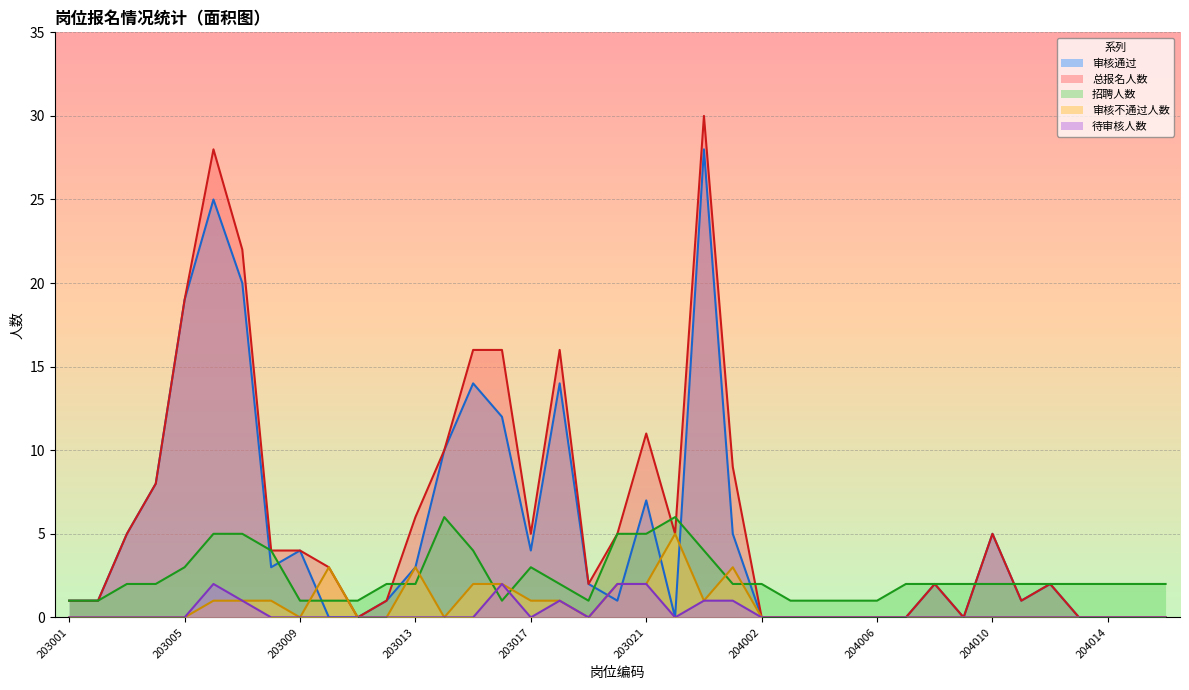

Reading right to left, transcribe all the data shown in this chart.

审核通过: 204016=0	204015=0	204014=0	204013=0	204012=2	204011=1	204010=5	204009=0	204008=2	204007=0	204006=0	204005=0	204004=0	204003=0	204002=0	204001=5	203023=28	203022=0	203021=7	203020=1	203019=2	203018=14	203017=4	203016=12	203015=14	203014=10	203013=3	203012=1	203011=0	203010=0	203009=4	203008=3	203007=20	203006=25	203005=19	203004=8	203003=5	203002=1	203001=1
总报名人数: 204016=0	204015=0	204014=0	204013=0	204012=2	204011=1	204010=5	204009=0	204008=2	204007=0	204006=0	204005=0	204004=0	204003=0	204002=0	204001=9	203023=30	203022=5	203021=11	203020=5	203019=2	203018=16	203017=5	203016=16	203015=16	203014=10	203013=6	203012=1	203011=0	203010=3	203009=4	203008=4	203007=22	203006=28	203005=19	203004=8	203003=5	203002=1	203001=1
招聘人数: 204016=2	204015=2	204014=2	204013=2	204012=2	204011=2	204010=2	204009=2	204008=2	204007=2	204006=1	204005=1	204004=1	204003=1	204002=2	204001=2	203023=4	203022=6	203021=5	203020=5	203019=1	203018=2	203017=3	203016=1	203015=4	203014=6	203013=2	203012=2	203011=1	203010=1	203009=1	203008=4	203007=5	203006=5	203005=3	203004=2	203003=2	203002=1	203001=1
审核不通过人数: 204016=0	204015=0	204014=0	204013=0	204012=0	204011=0	204010=0	204009=0	204008=0	204007=0	204006=0	204005=0	204004=0	204003=0	204002=0	204001=3	203023=1	203022=5	203021=2	203020=2	203019=0	203018=1	203017=1	203016=2	203015=2	203014=0	203013=3	203012=0	203011=0	203010=3	203009=0	203008=1	203007=1	203006=1	203005=0	203004=0	203003=0	203002=0	203001=0
待审核人数: 204016=0	204015=0	204014=0	204013=0	204012=0	204011=0	204010=0	204009=0	204008=0	204007=0	204006=0	204005=0	204004=0	204003=0	204002=0	204001=1	203023=1	203022=0	203021=2	203020=2	203019=0	203018=1	203017=0	203016=2	203015=0	203014=0	203013=0	203012=0	203011=0	203010=0	203009=0	203008=0	203007=1	203006=2	203005=0	203004=0	203003=0	203002=0	203001=0